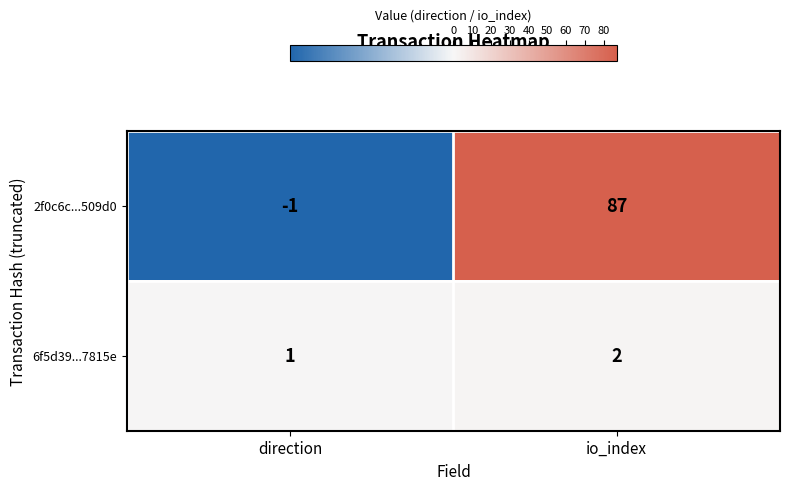

Which series has the largest total across all categories?

2f0c6c...509d0